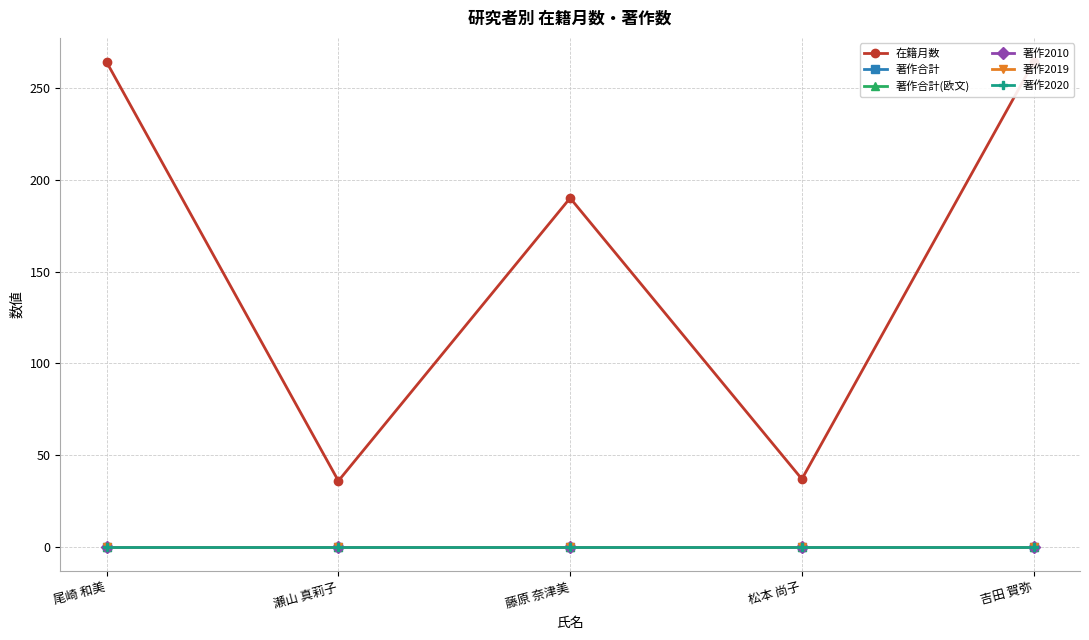

What is the spread (max minus min) of values at 藤原 奈津美?

190